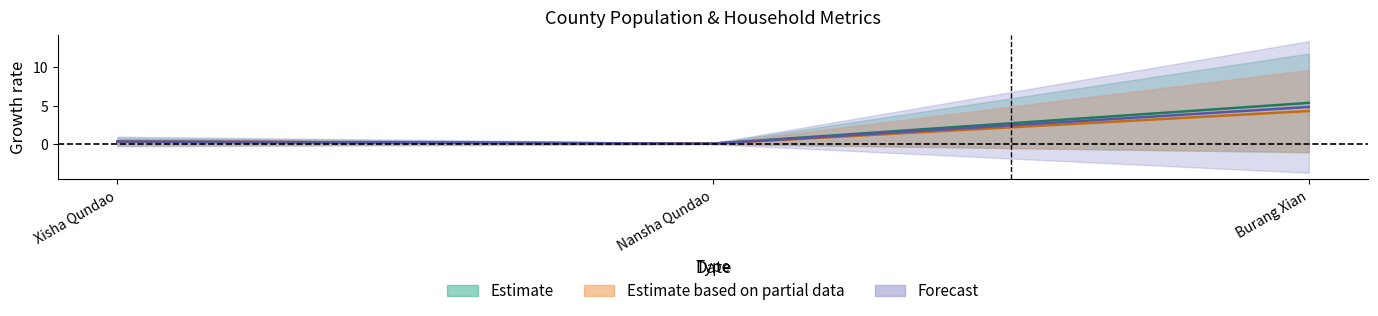

Count the number of categories in the chart.

3